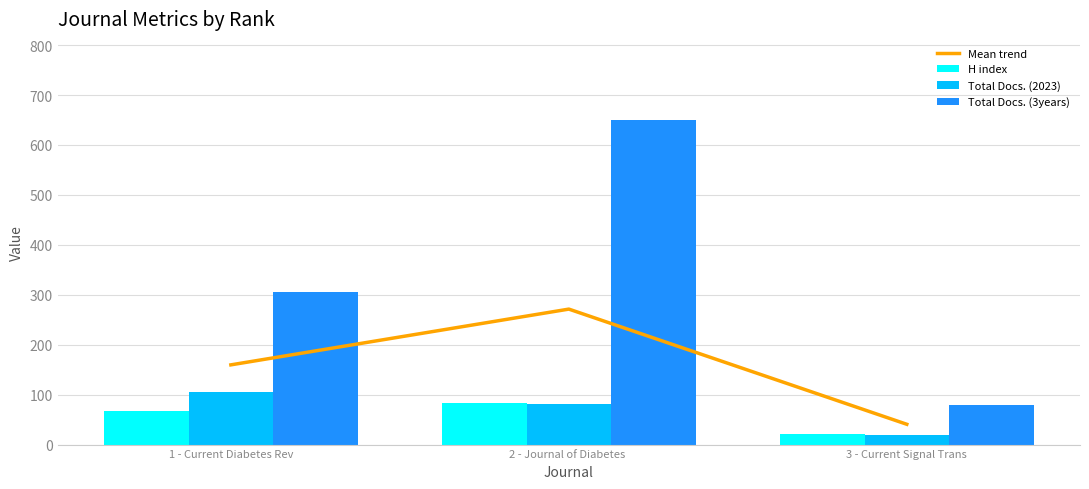

What is the value of the Mean trend bar at the 2nd from the left?

271.3